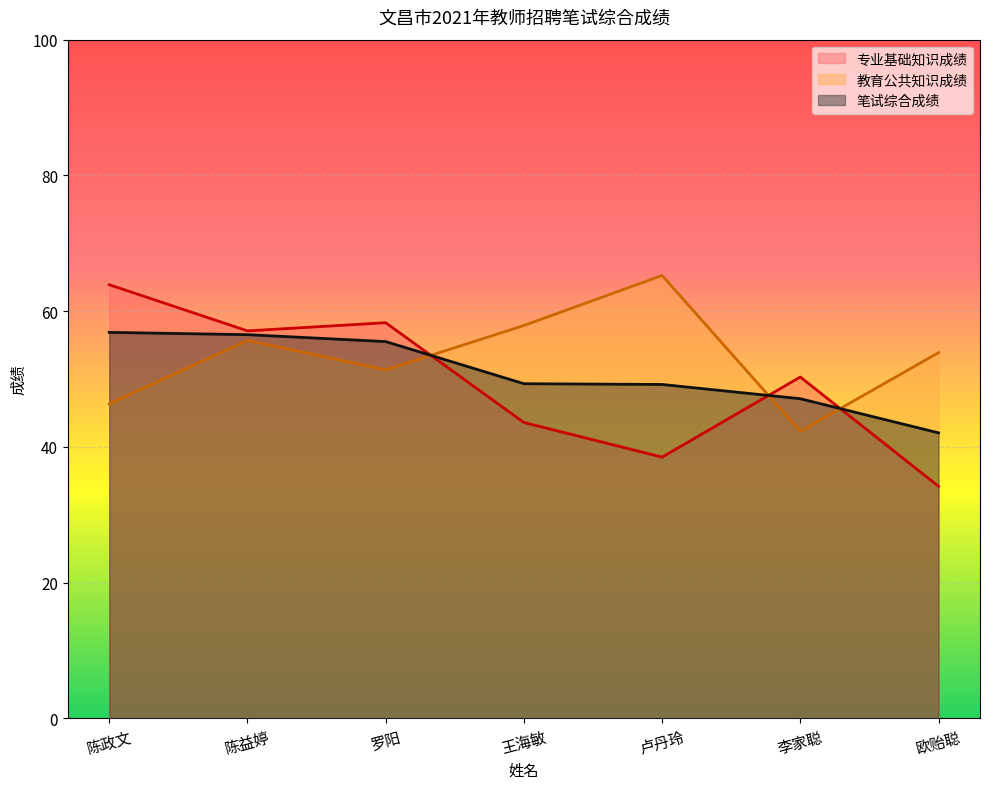

What is the highest value of the 专业基础知识成绩 series?

63.9